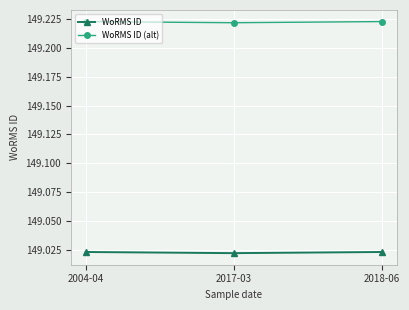

Count the number of data series in this chart.

2